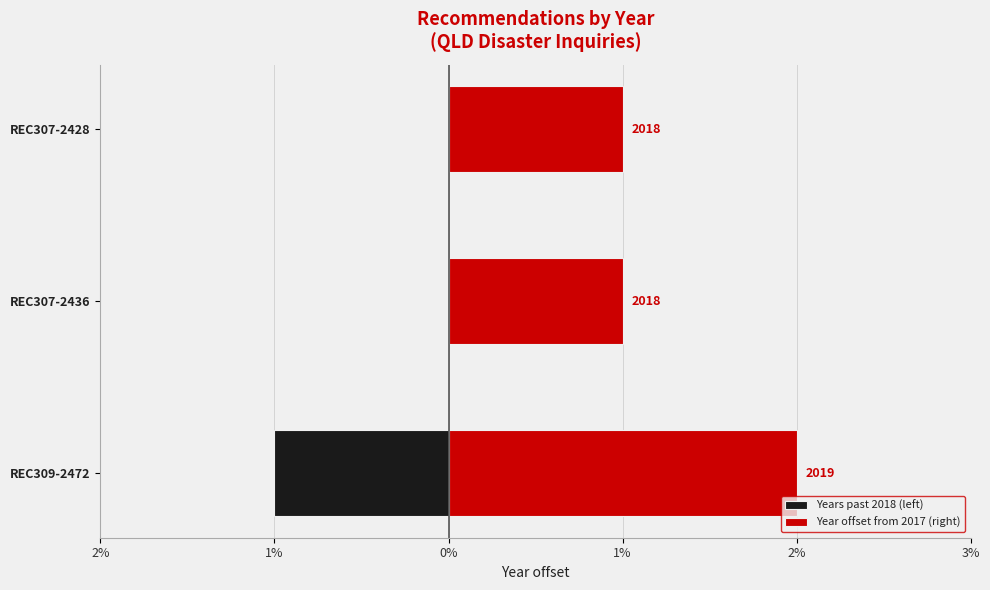

The Years past 2018 (left) series shows -2 at REC309-2472. True or false?

False